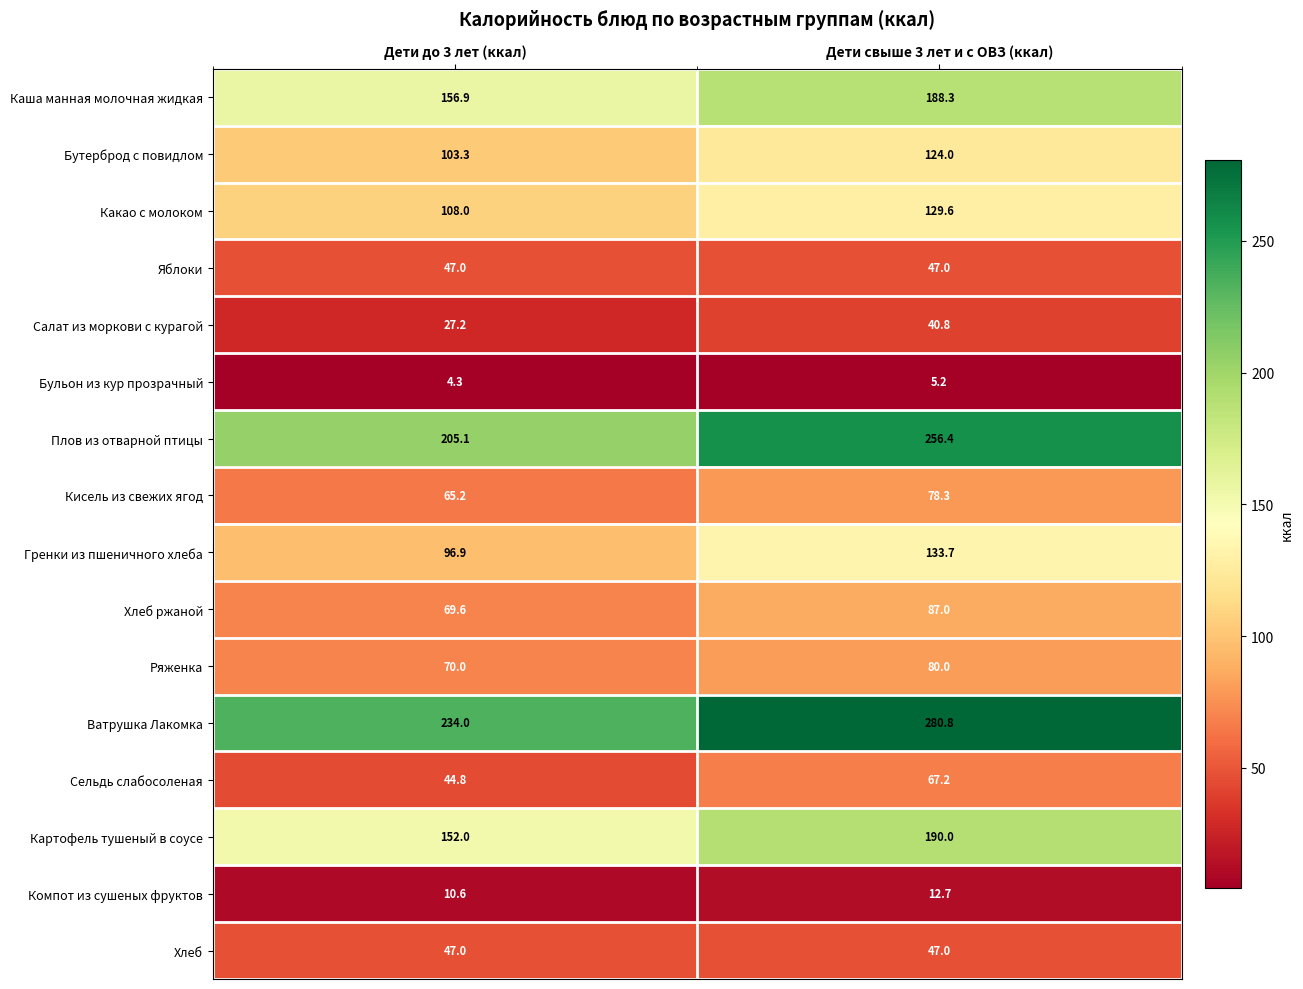

At how many categories does at least one series exceed 74?

2